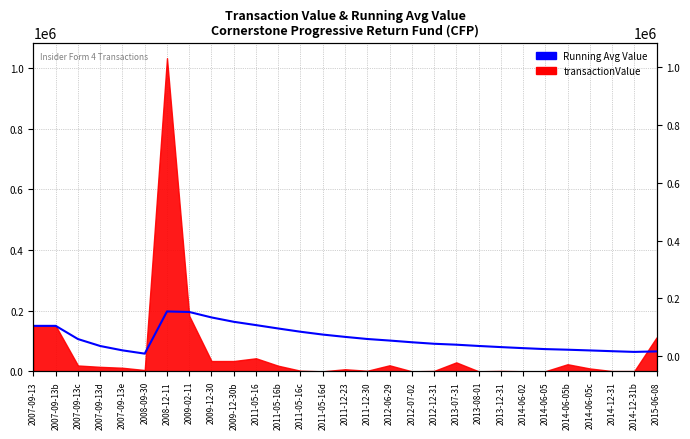

Rank the categories by value from highest to lowest.

2008-12-11, 2009-02-11, 2009-12-30, 2009-12-30b, 2011-05-16, 2007-09-13, 2007-09-13b, 2011-05-16b, 2011-05-16c, 2011-05-16d, 2011-12-23, 2011-12-30, 2007-09-13c, 2012-06-29, 2012-07-02, 2012-12-31, 2013-07-31, 2013-08-01, 2007-09-13d, 2013-12-31, 2014-06-02, 2014-06-05, 2014-06-05b, 2007-09-13e, 2014-06-05c, 2014-12-31, 2015-06-08, 2014-12-31b, 2008-09-30